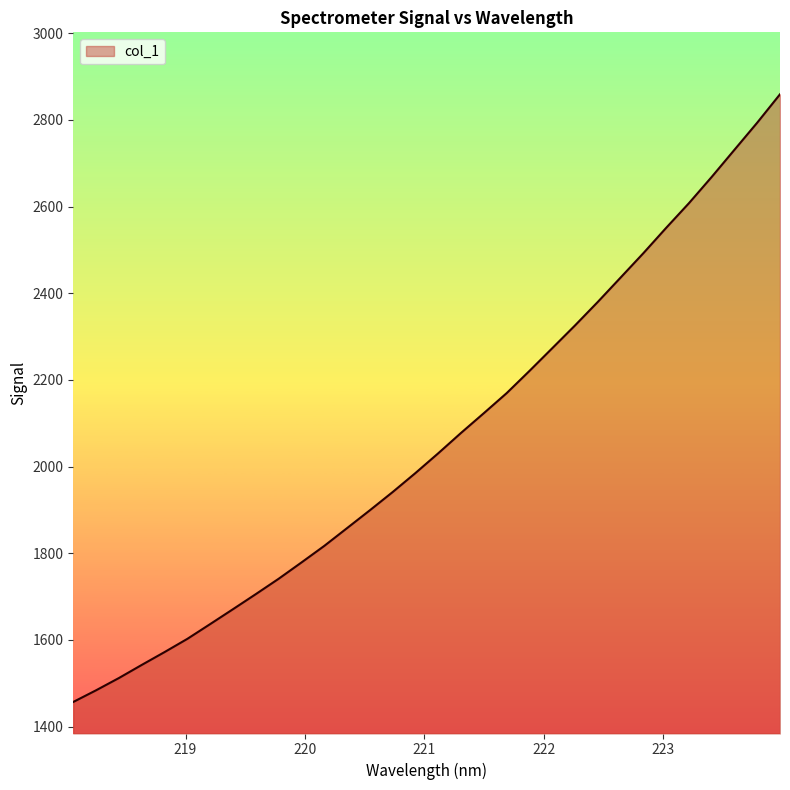

How many lines are shown in the chart?

1